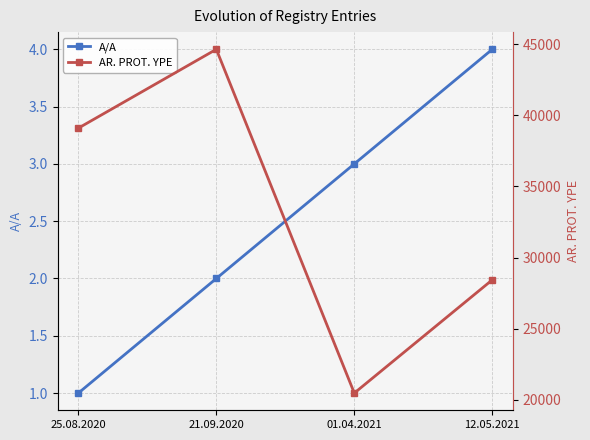

True or false: A/A has more than 2 interior local peaks.

False